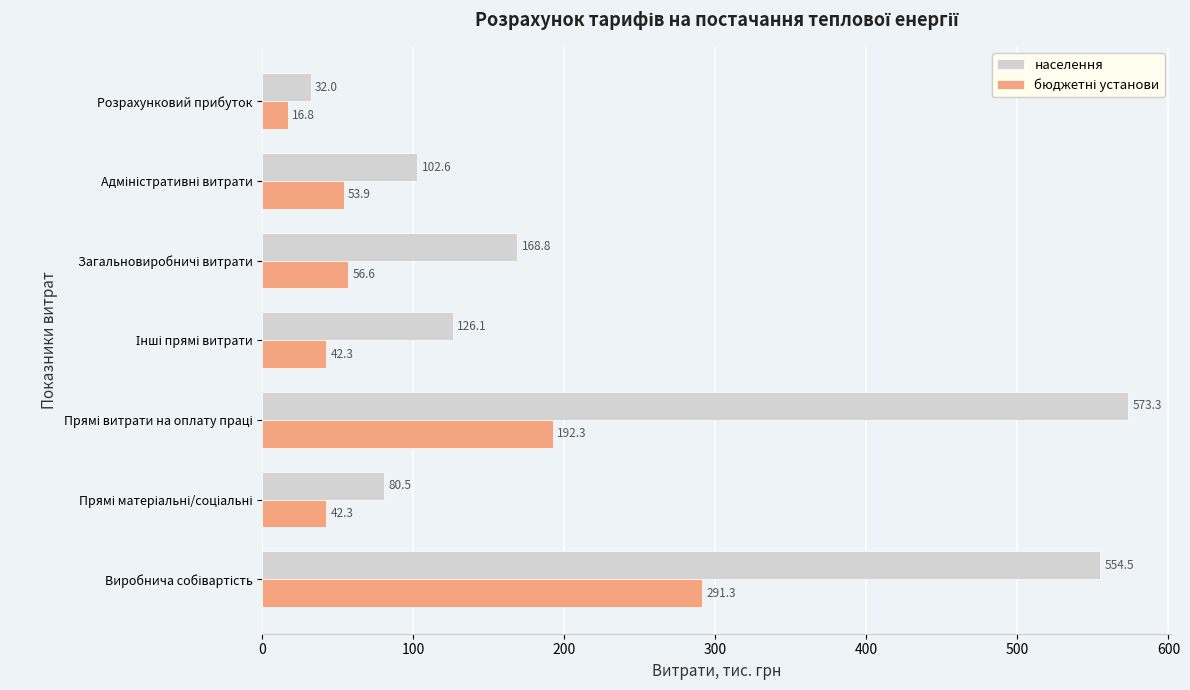

What is the greatest value displayed?

573.3